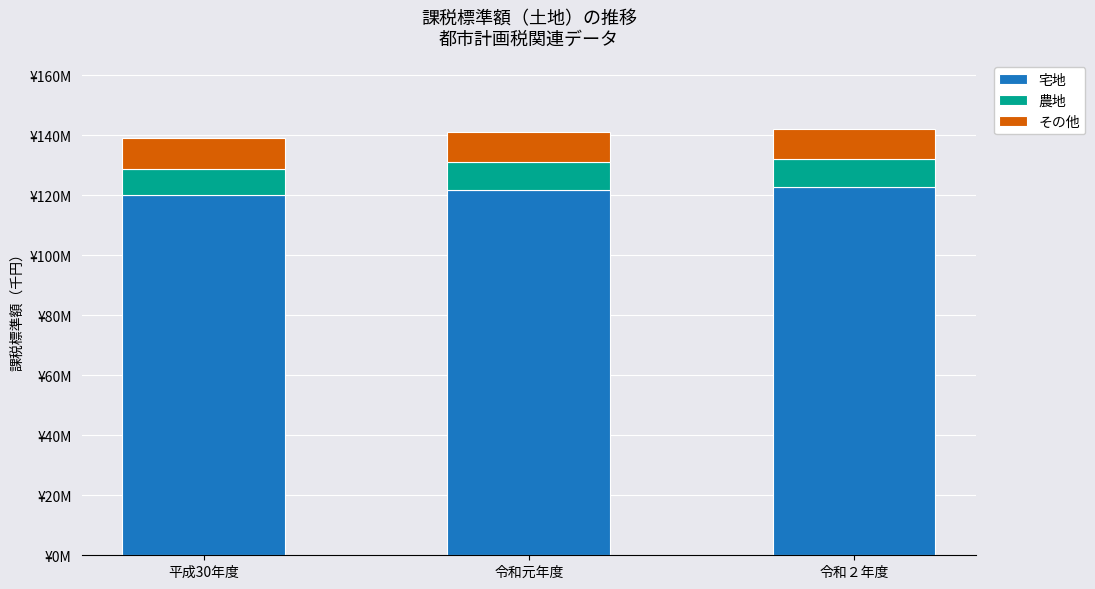

Which has a higher value, 令和元年度 or 平成30年度?

令和元年度